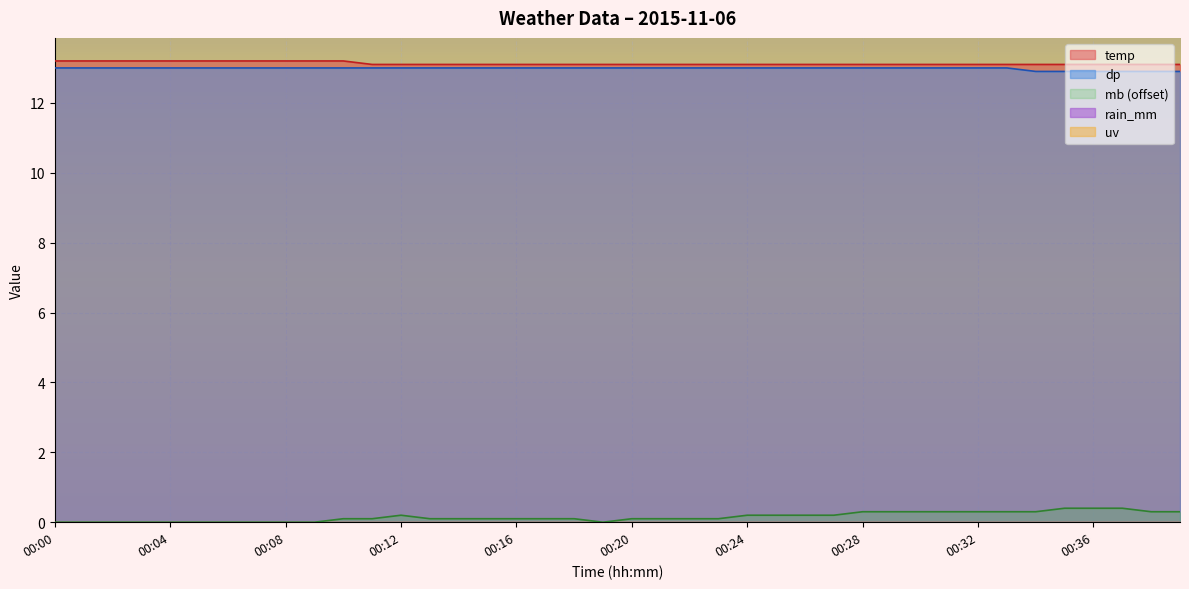

Between 00:24 and 00:11, which is larger?

00:24